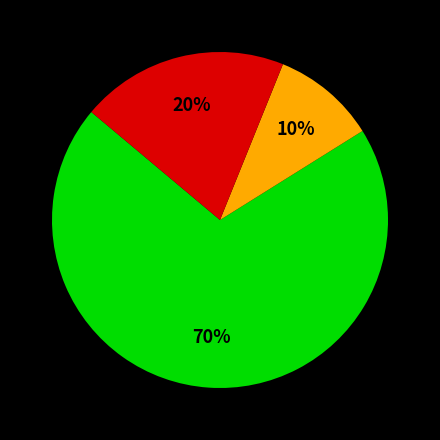

To the nearest percent, what is the difference between the largest and smallest slice percentages?

60%